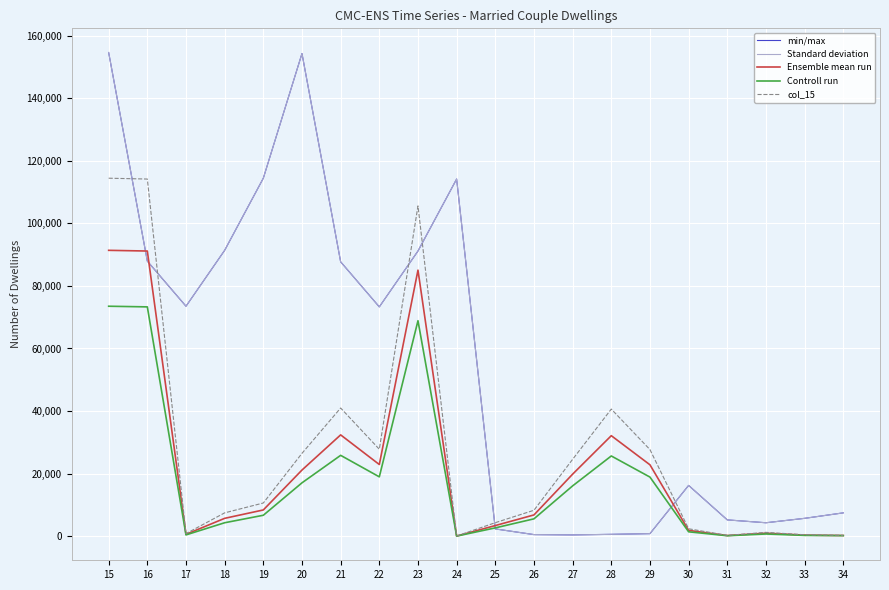

How many lines are shown in the chart?

5